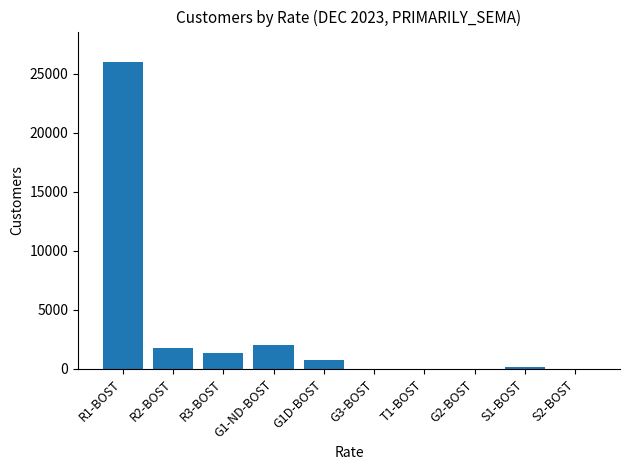

What is the sum of all values?

32088